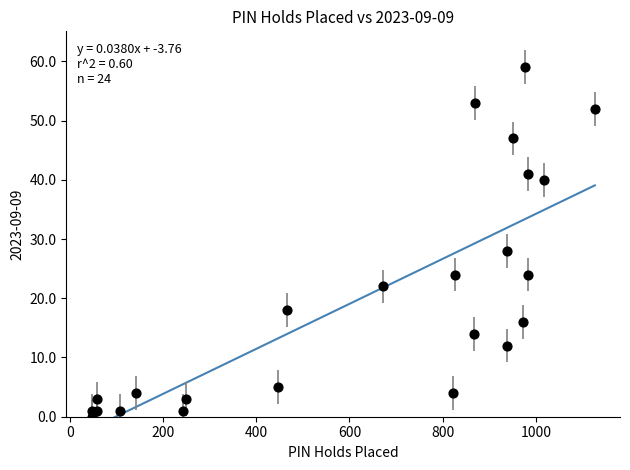

What Y value in the scatter plot is closest to 29?

28